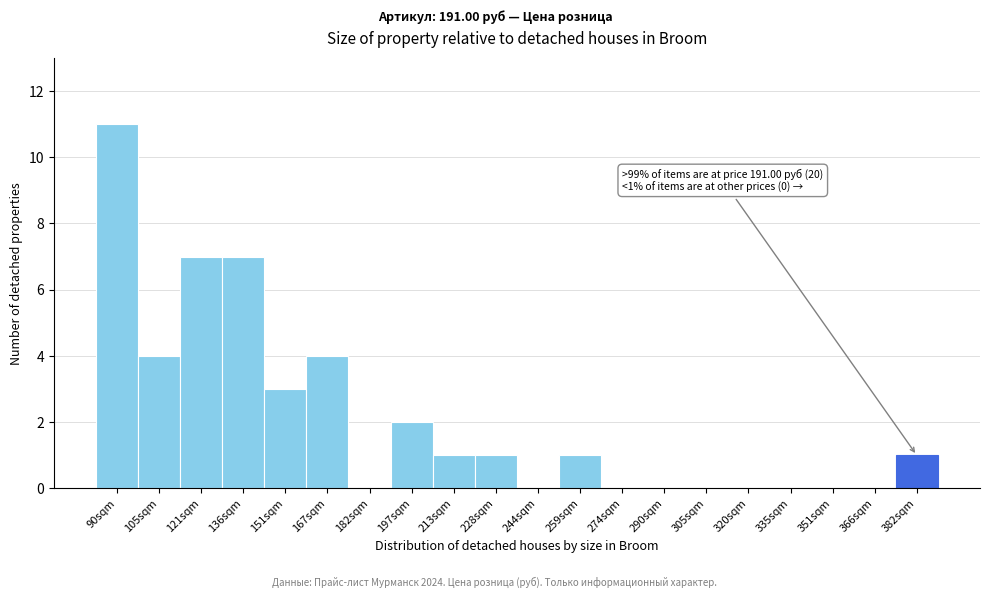

Reading right to left, transcribe all the data shown in this chart.

382sqm=1	366sqm=0	351sqm=0	335sqm=0	320sqm=0	305sqm=0	290sqm=0	274sqm=0	259sqm=1	244sqm=0	228sqm=1	213sqm=1	197sqm=2	182sqm=0	167sqm=4	151sqm=3	136sqm=7	121sqm=7	105sqm=4	90sqm=11